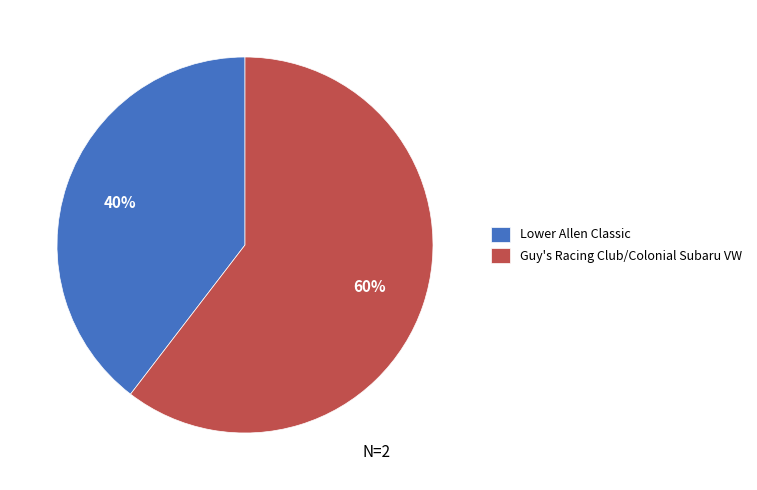

Combined, do Guy's Racing Club/Colonial Subaru VW and Lower Allen Classic account for over 50%?

Yes